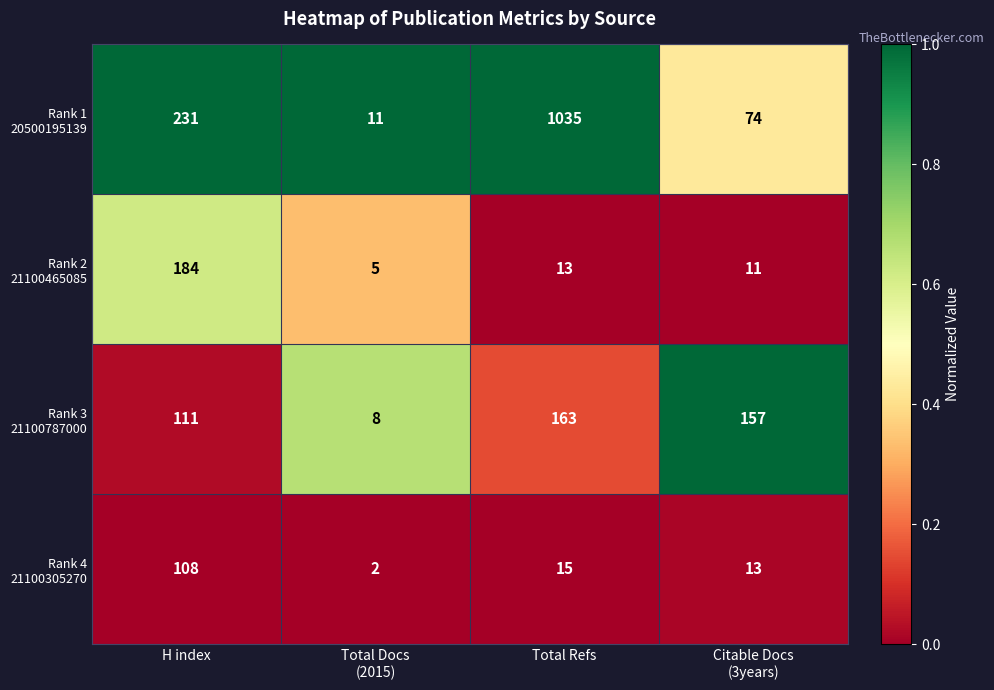

Which label corresponds to the largest value in the chart?

Total Refs